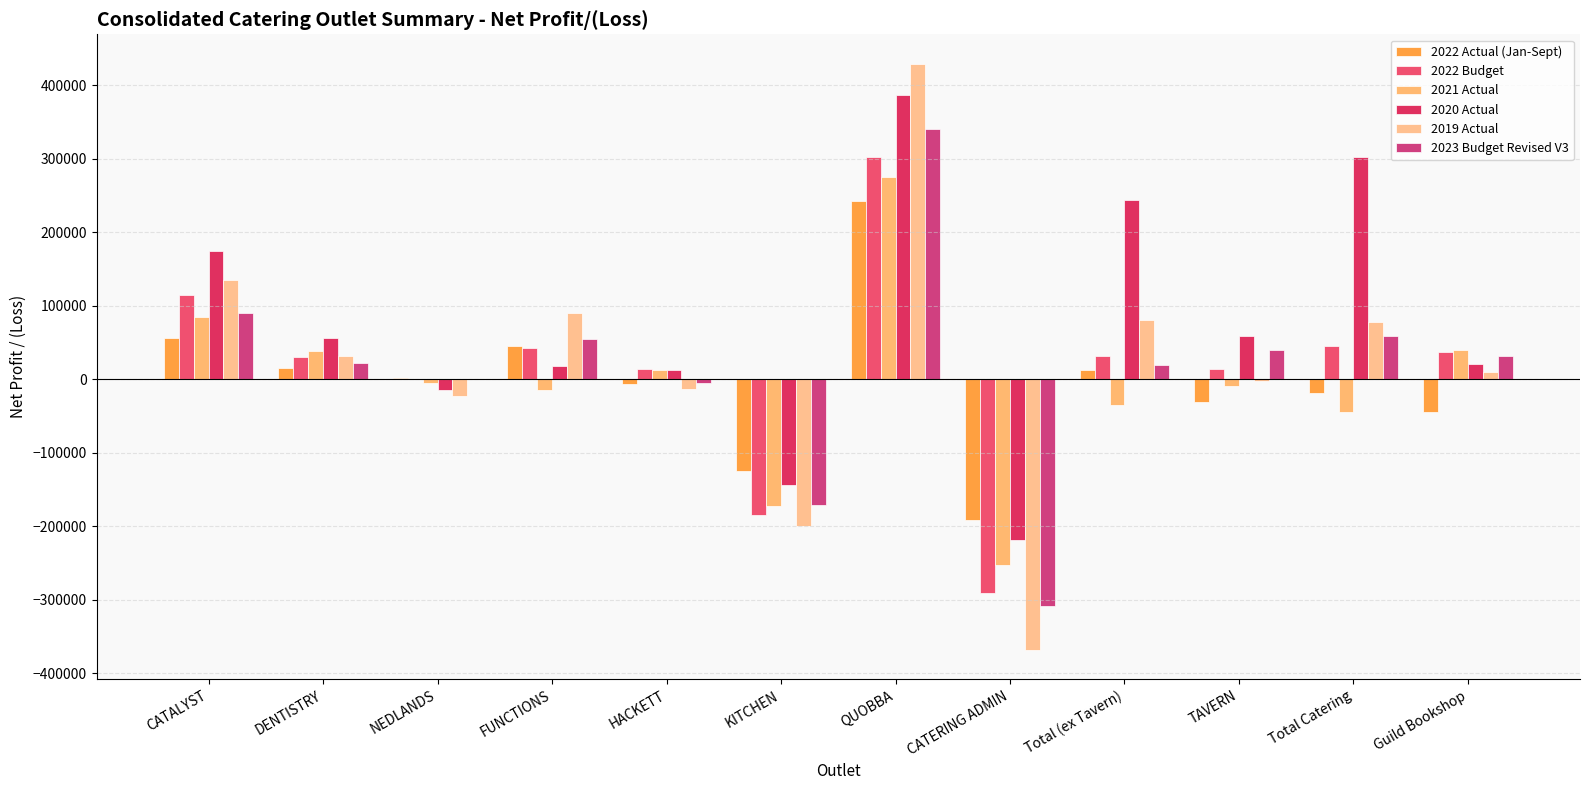

True or false: 2021 Actual has a value of -35155.0 at Total (ex Tavern).

True